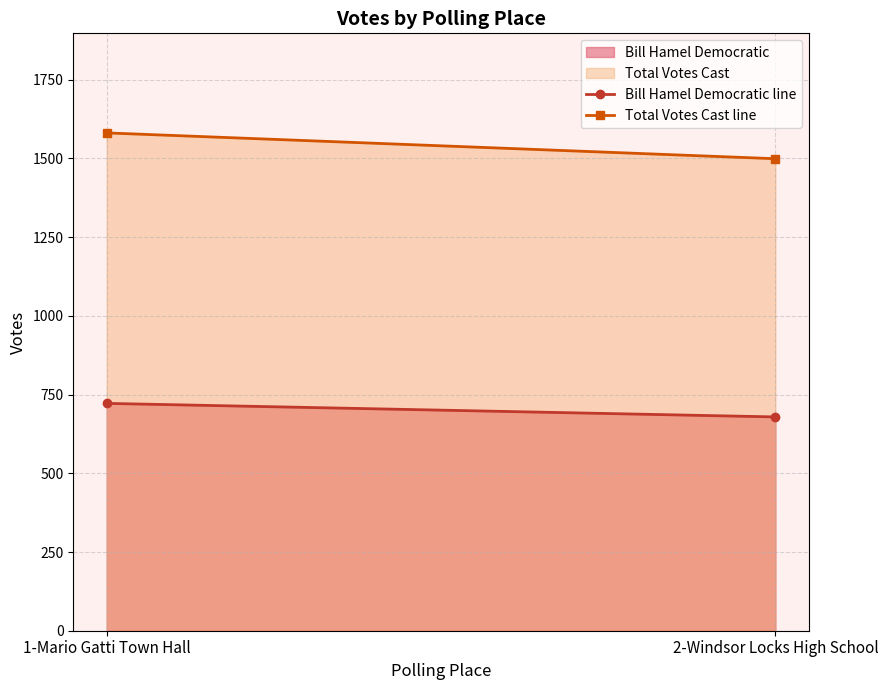

At which category is the sum across all series the highest?

1-Mario Gatti Town Hall